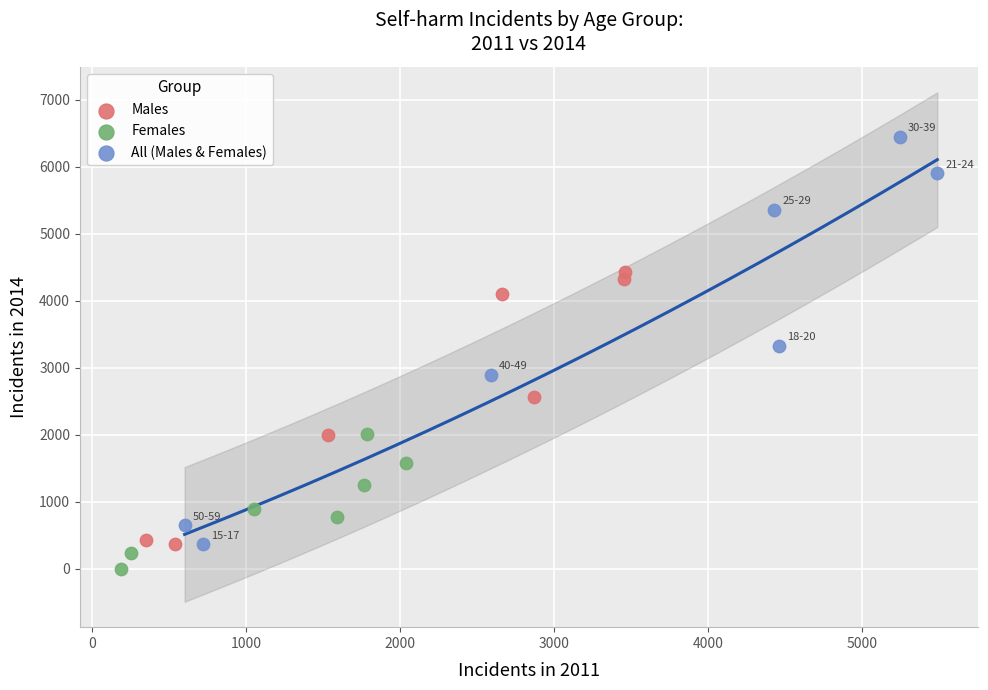

Which series has the largest Y range (max minus min)?

All (Males & Females)